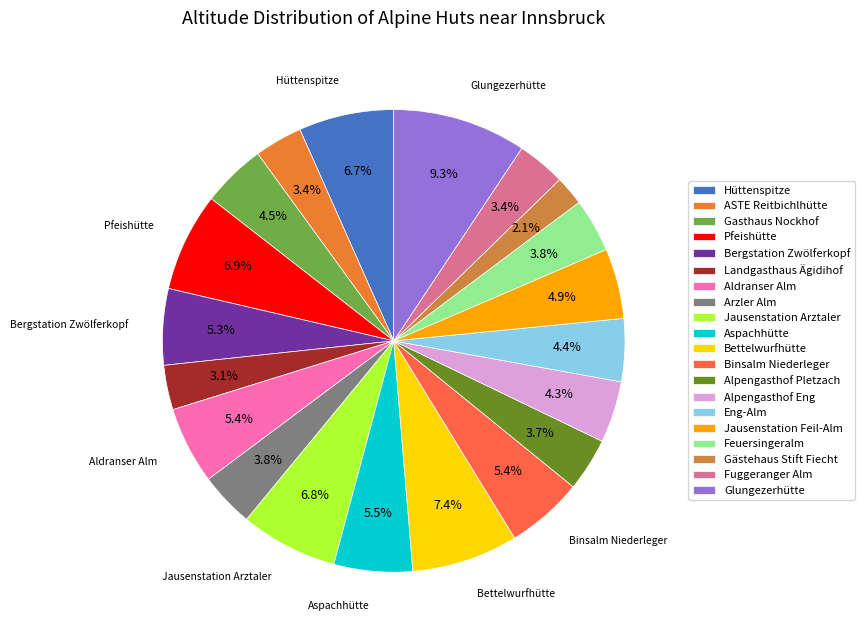

To the nearest percent, what is the difference between the Eng-Alm and Binsalm Niederleger slice percentages?

1%